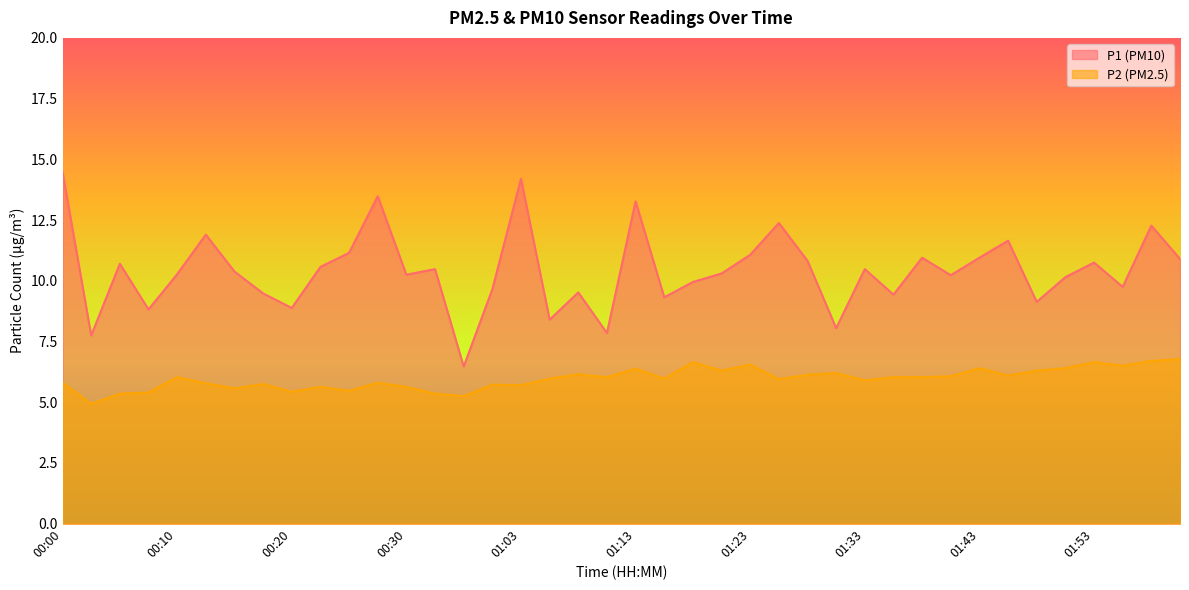

Which category has the lowest value in the P2 series?

00:03